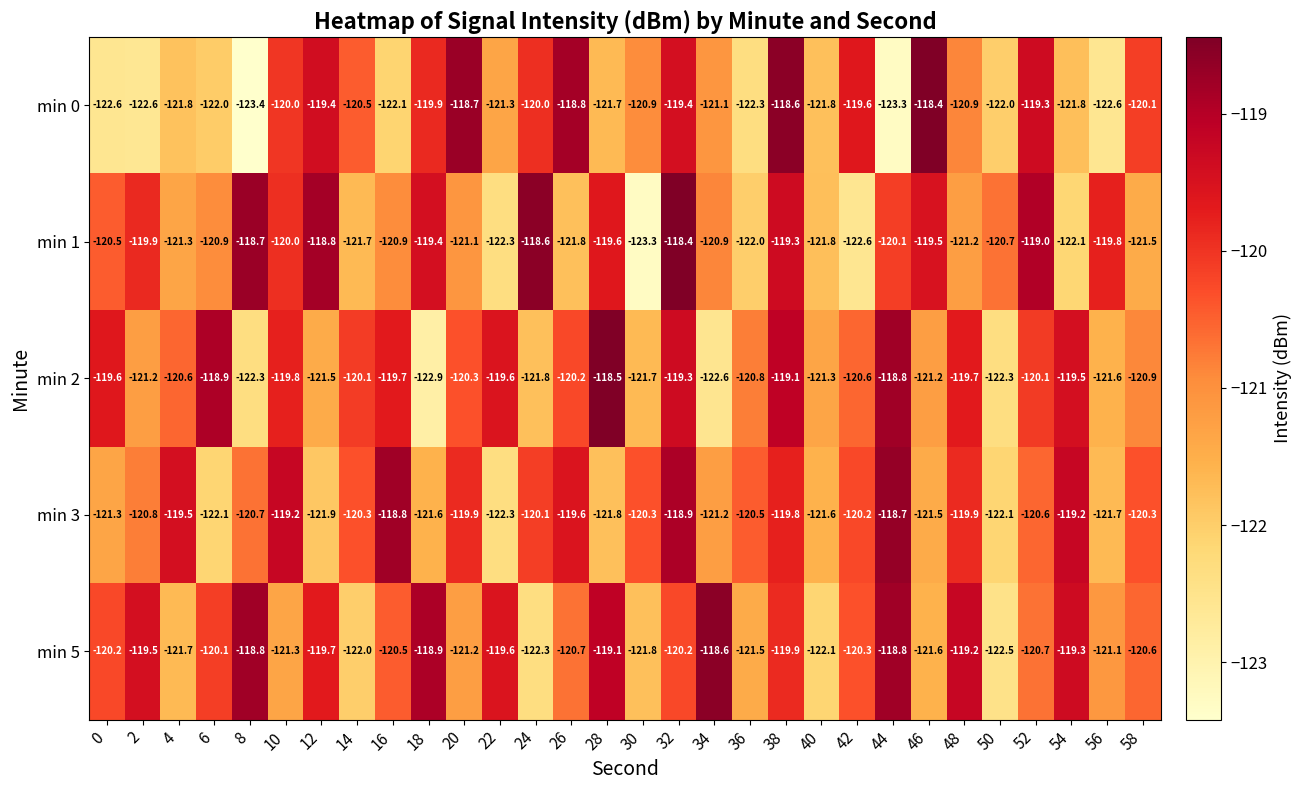

How many series are shown in this chart?

5